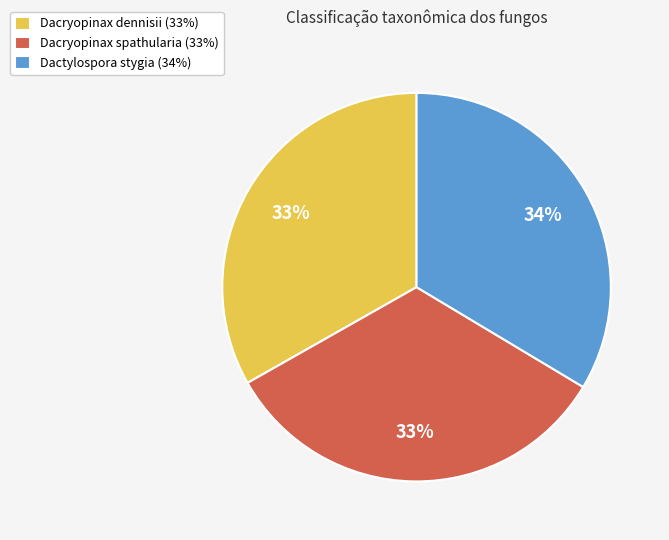

What is the ratio of the value at Dactylospora stygia to the value at Dacryopinax spathularia?

1.0